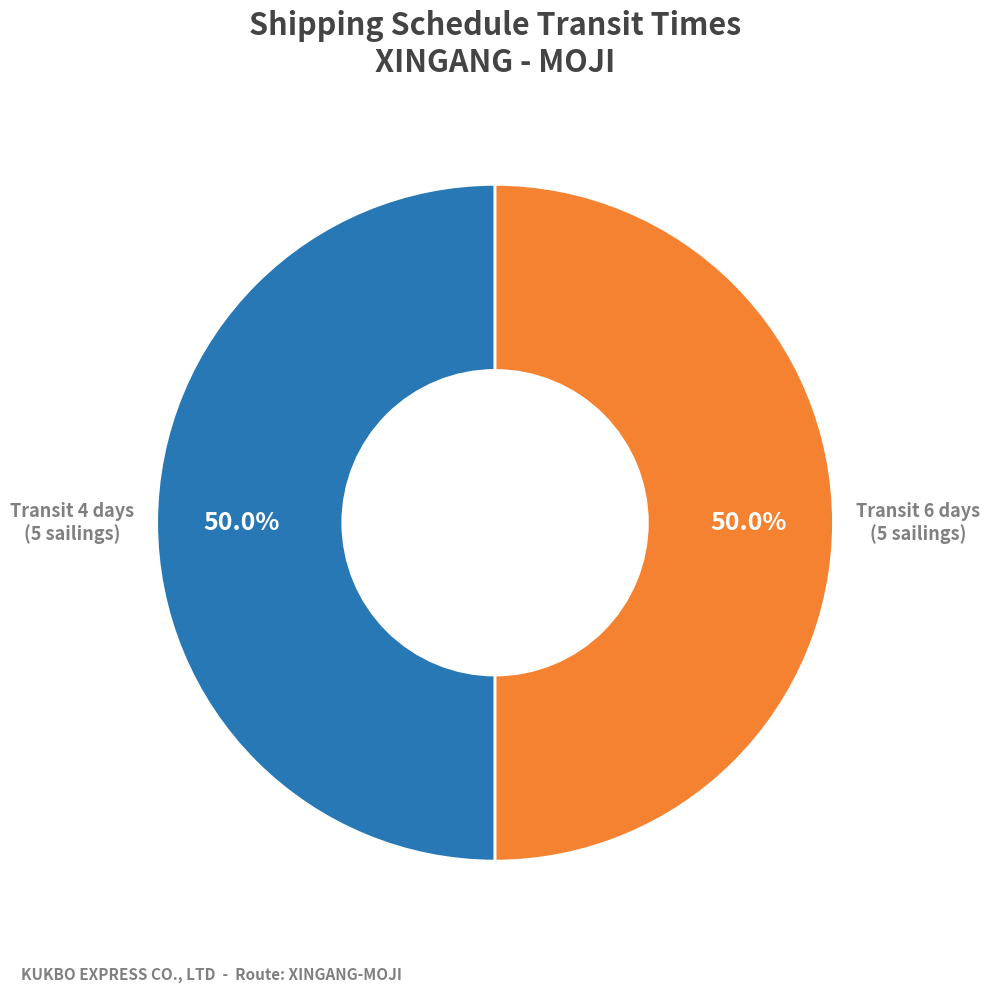

Approximately how many times larger is the value at Transit 4 days (5 sailings) compared to Transit 6 days (5 sailings)?

1.0